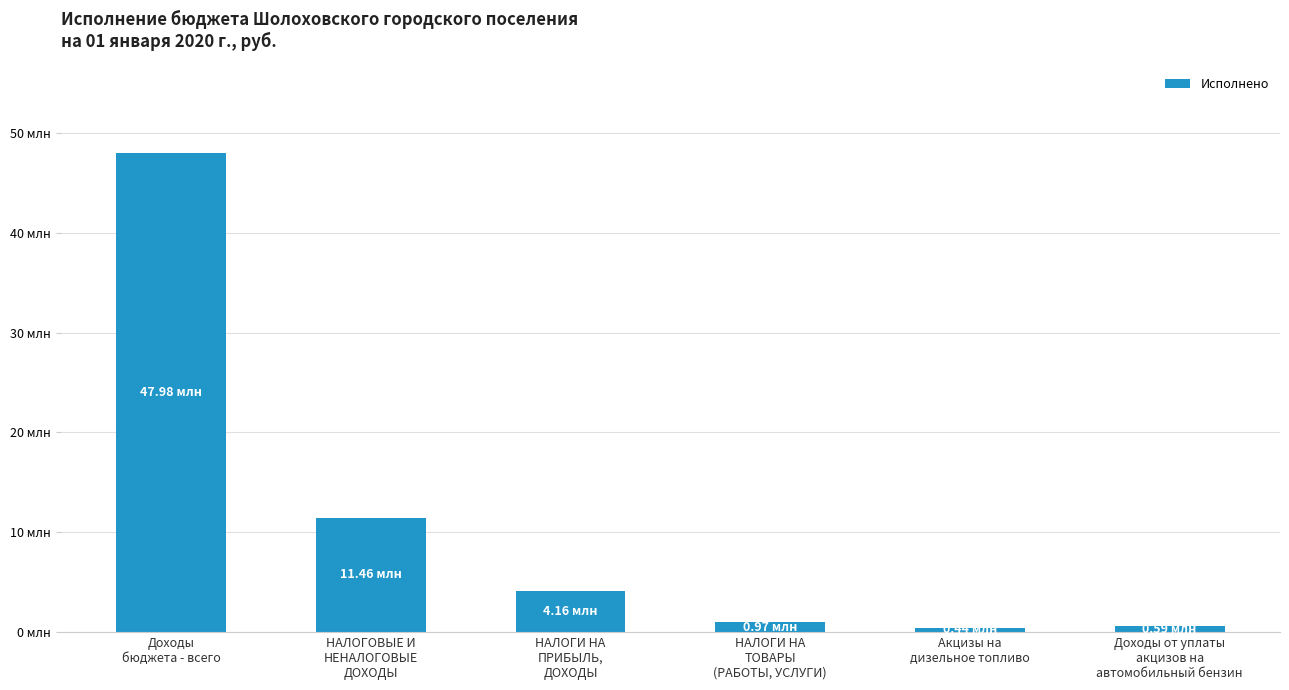

Rank the categories by value from lowest to highest.

Акцизы на
дизельное топливо, Доходы от уплаты
акцизов на
автомобильный бензин, НАЛОГИ НА
ТОВАРЫ
(РАБОТЫ, УСЛУГИ), НАЛОГИ НА
ПРИБЫЛЬ,
ДОХОДЫ, НАЛОГОВЫЕ И
НЕНАЛОГОВЫЕ
ДОХОДЫ, Доходы
бюджета - всего